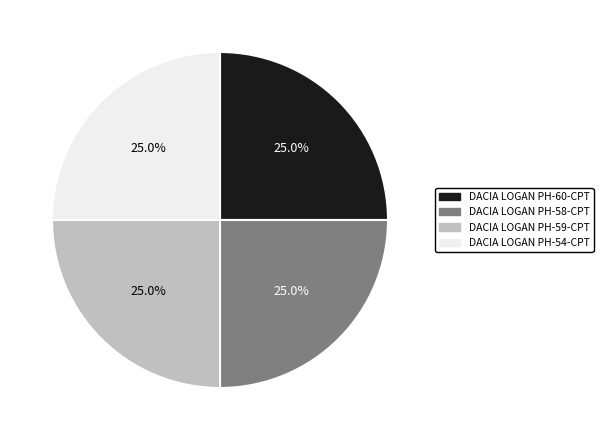

What percentage is NOT represented by DACIA LOGAN PH-58-CPT?

75.0%